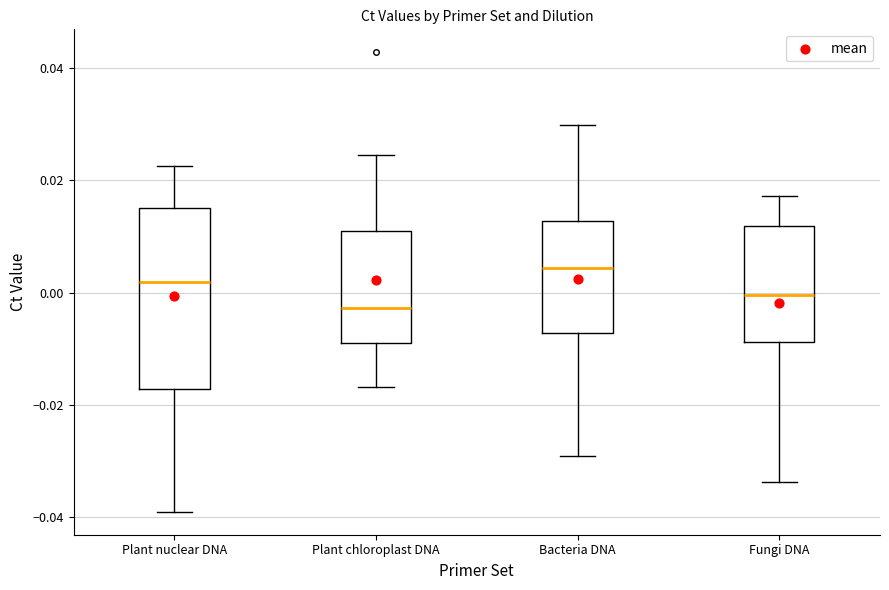

Reading left to right, read every box against the y-axis: the position of its median line, the range the box covers, and the ends of its whiskers. The values are not printed on the chart, so give them approximately, as read against the axis.

Plant nuclear DNA: median 0.002, box -0.018 to 0.016, whiskers -0.040 to 0.022
Plant chloroplast DNA: median -0.002, box -0.008 to 0.012, whiskers -0.016 to 0.024
Bacteria DNA: median 0.004, box -0.008 to 0.012, whiskers -0.030 to 0.030
Fungi DNA: median 0.000, box -0.008 to 0.012, whiskers -0.034 to 0.018